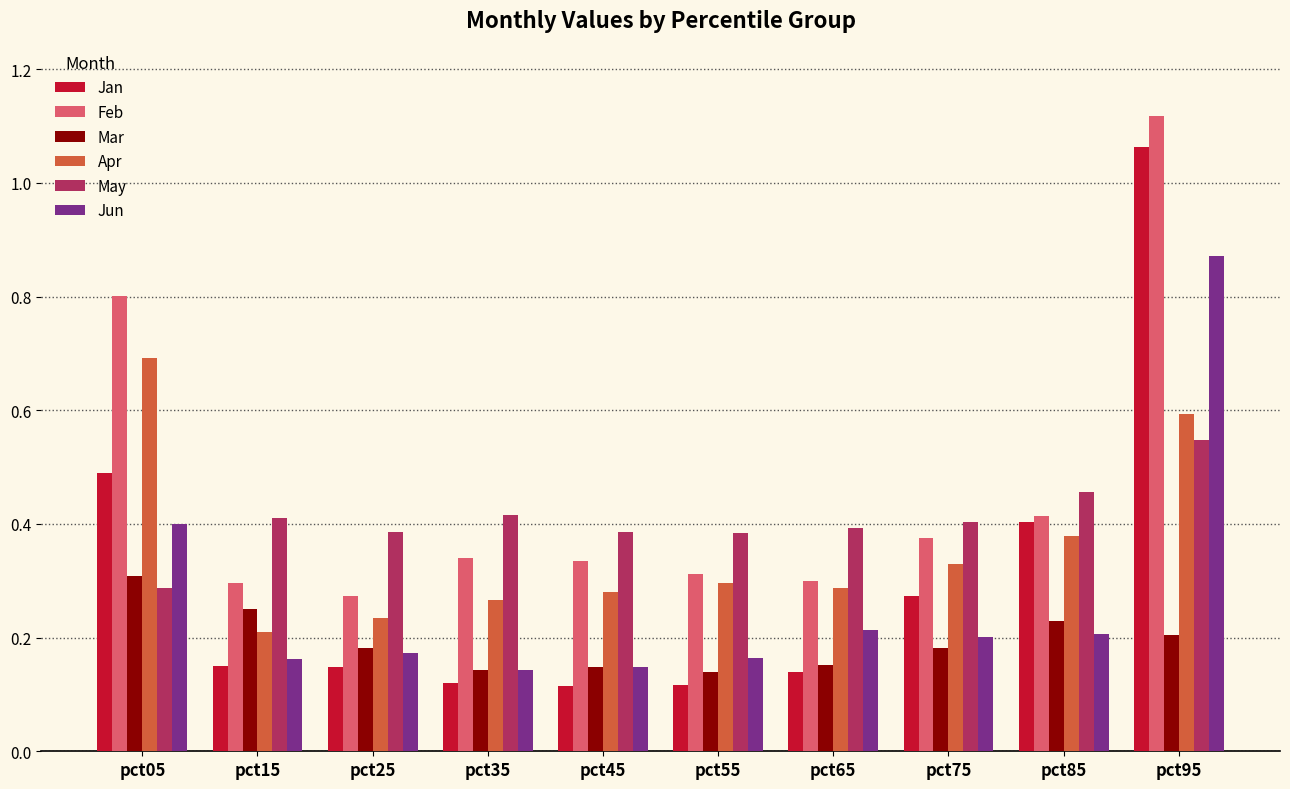

How many data points does each series have?

10